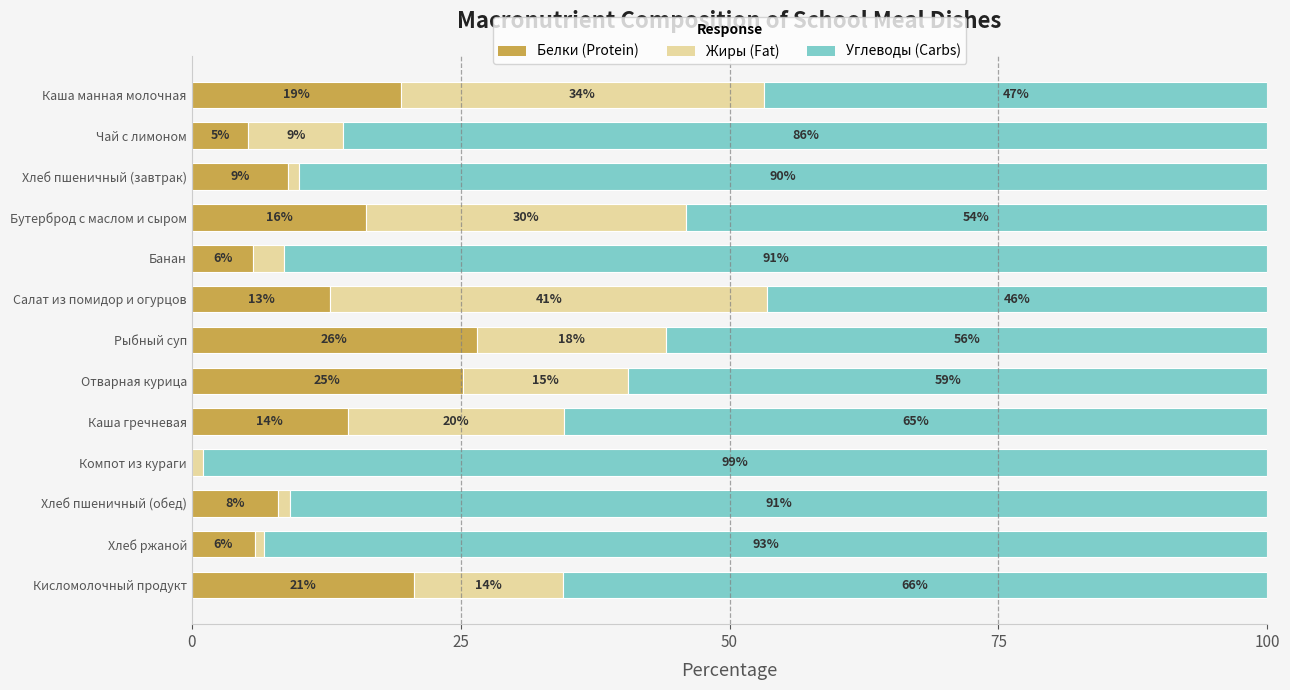

What is the value of the Жиры bar at the 13th from the left?

13.8